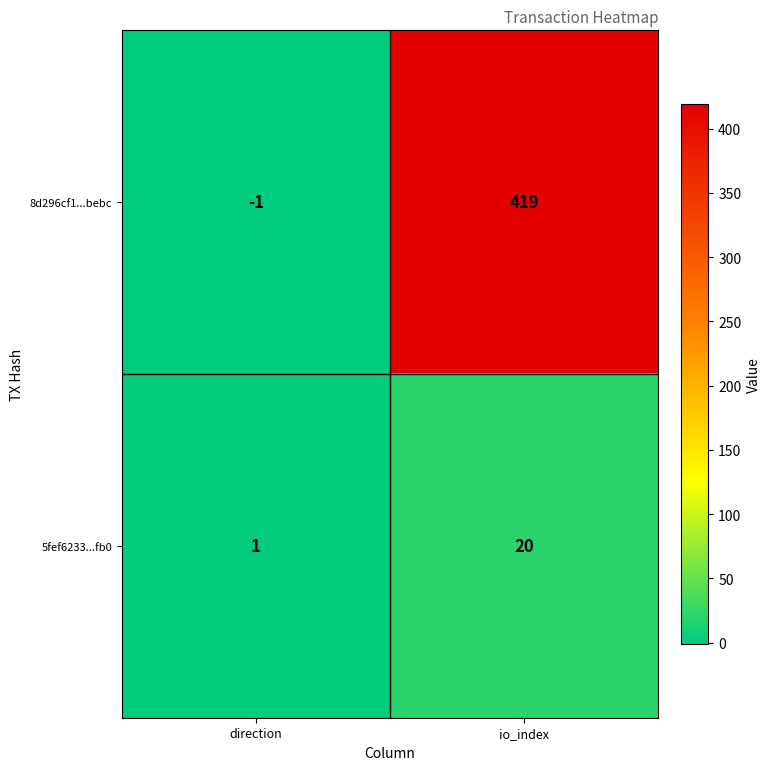

Where is 8d296cf1...bebc nearest to the value 209?

direction